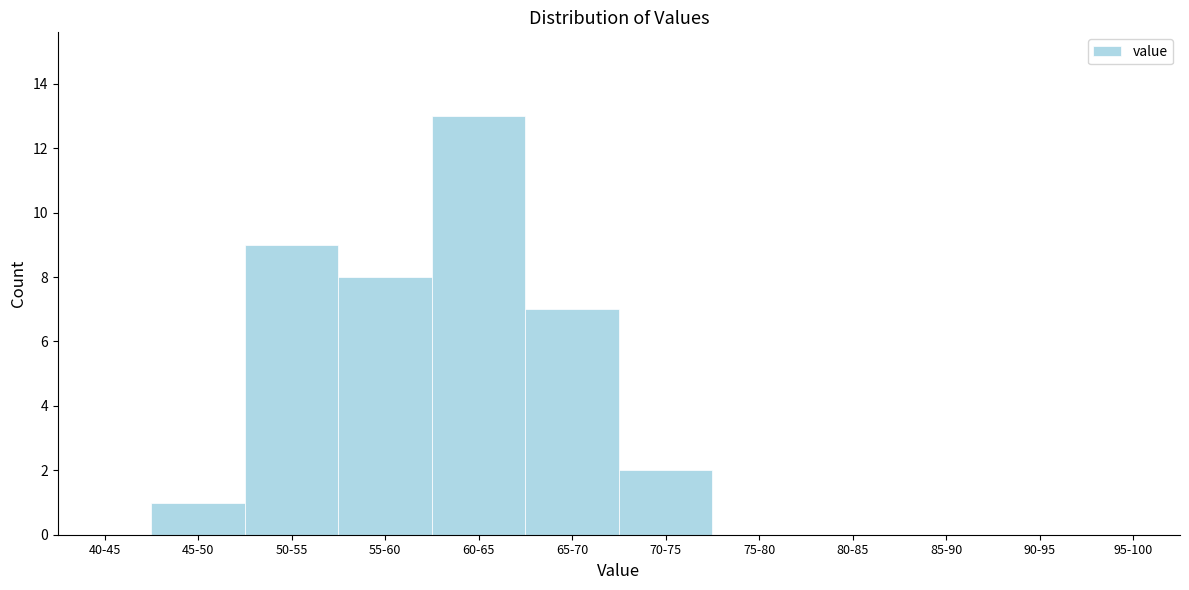

Which category has the highest value across all series?

60-65